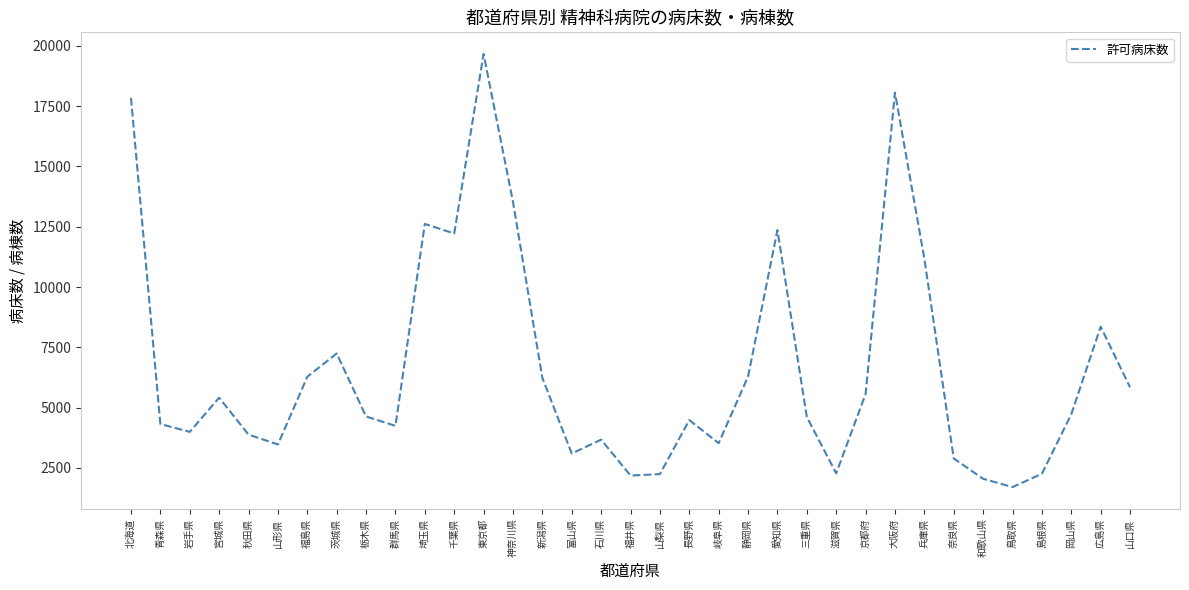

At which label does the data first exceed 4630?

北海道